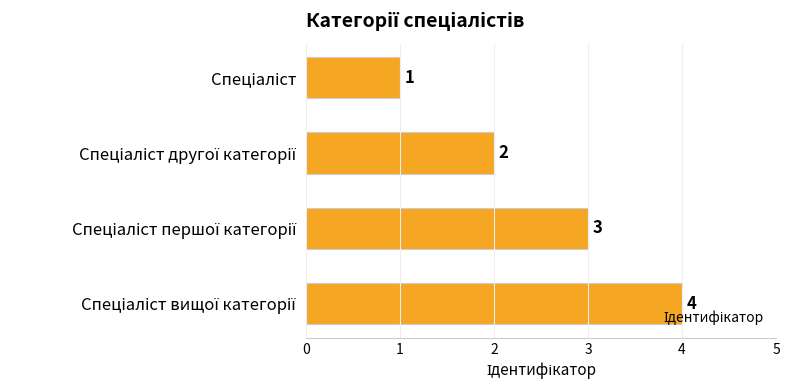

How many values are between 2 and 4?

3